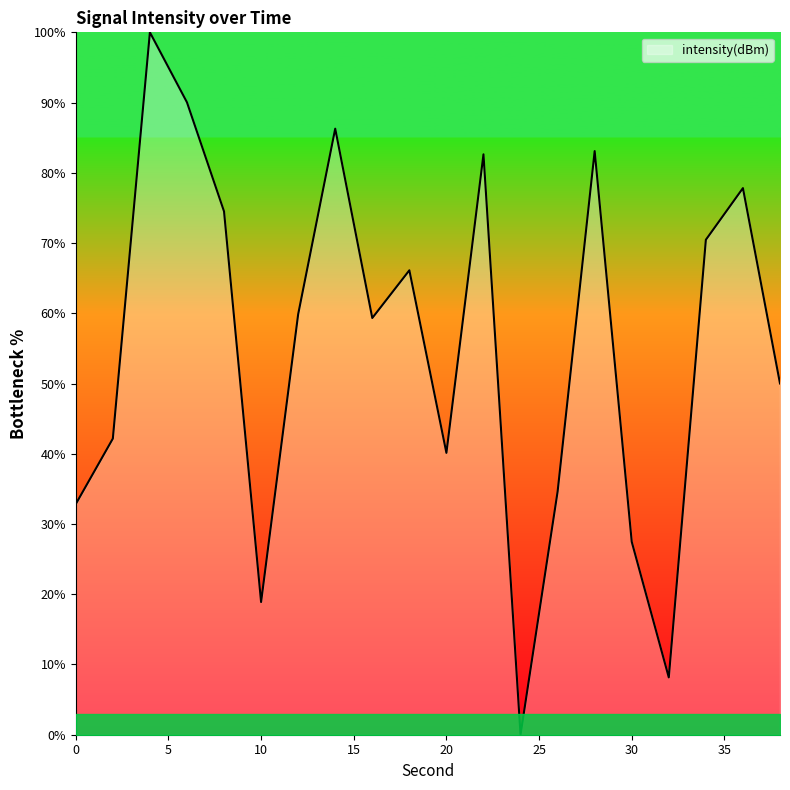

Count the number of data series in this chart.

1